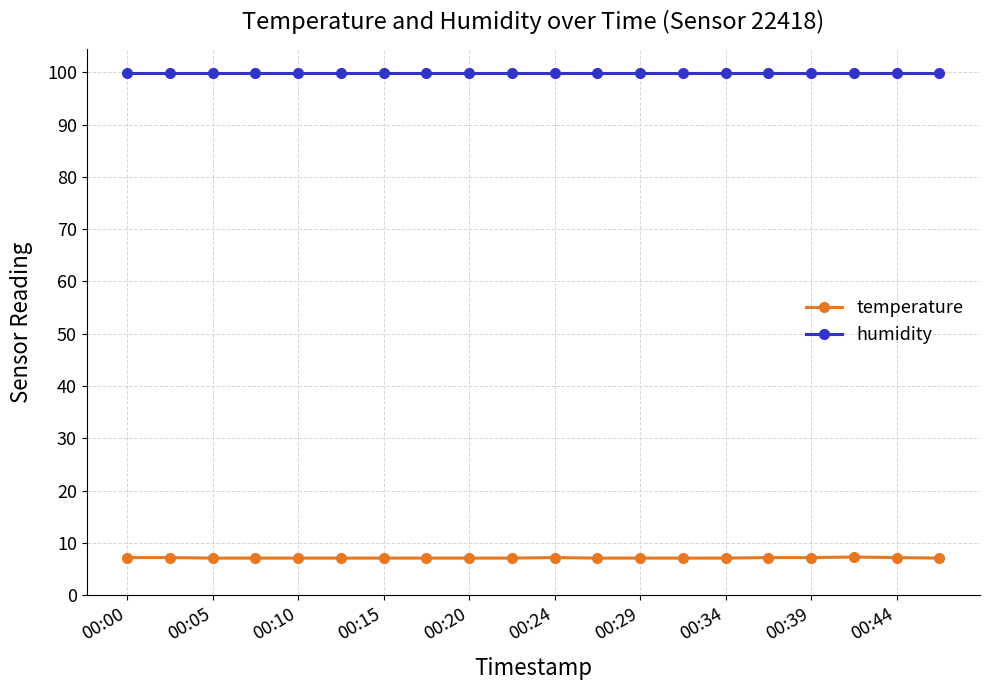

What is the greatest value displayed?

99.9